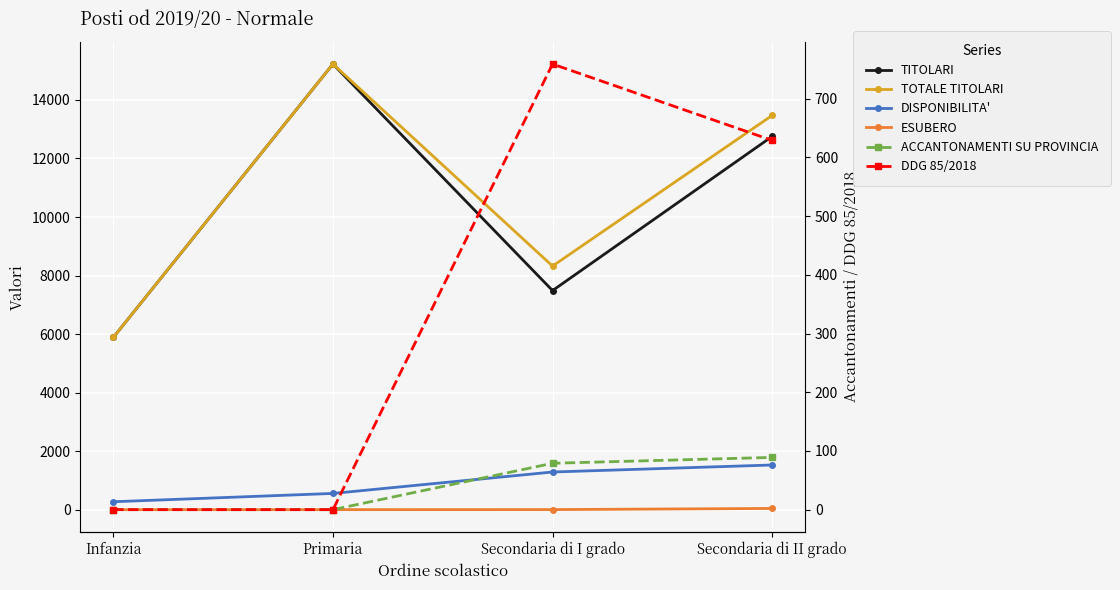

Which series has the largest total across all categories?

TOTALE TITOLARI